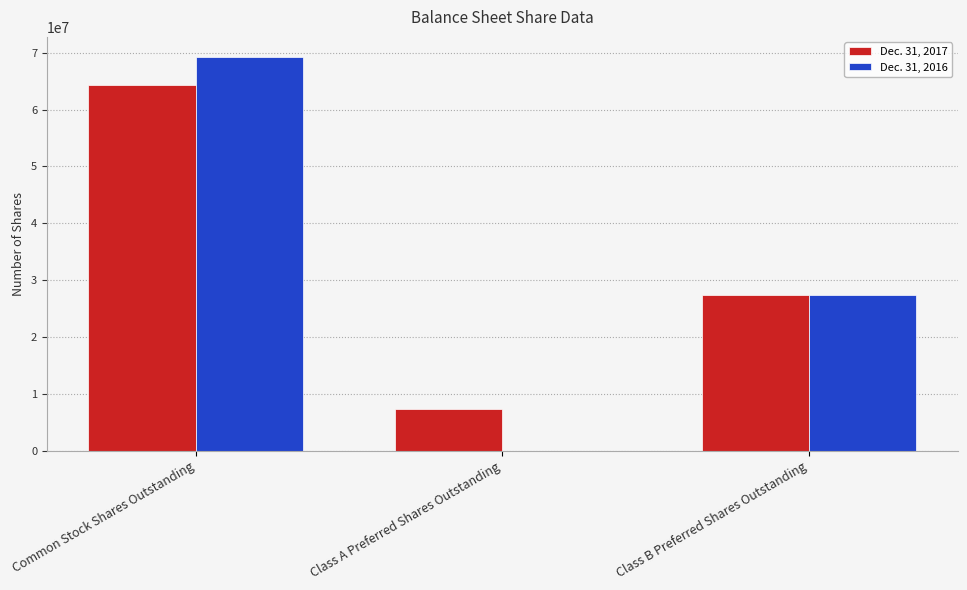

At which category is the sum across all series the highest?

Common Stock Shares Outstanding